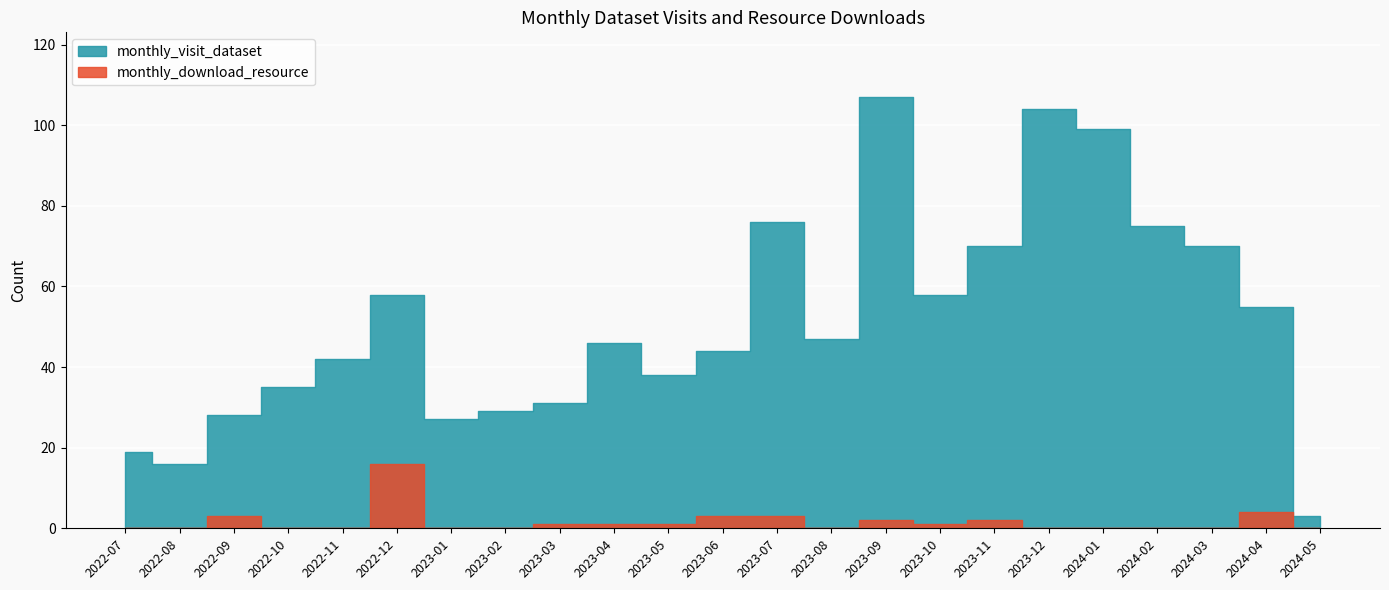

Reading left to right, list all the values displayed in this chart.

monthly_visit_dataset: 19	16	28	35	42	58	27	29	31	46	38	44	76	47	107	58	70	104	99	75	70	55	3
monthly_download_resource: 0	0	3	0	0	16	0	0	1	1	1	3	3	0	2	1	2	0	0	0	0	4	0